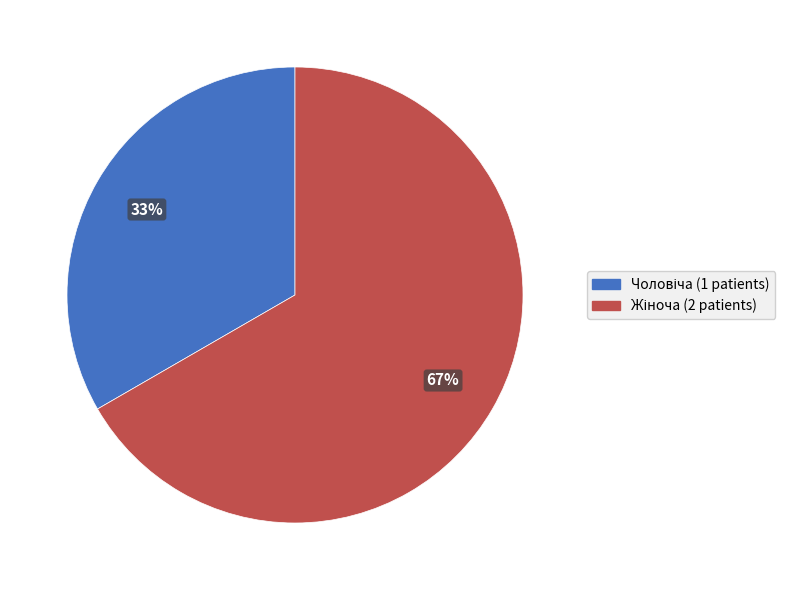

Is there any slice that represents more than half of the pie?

Yes